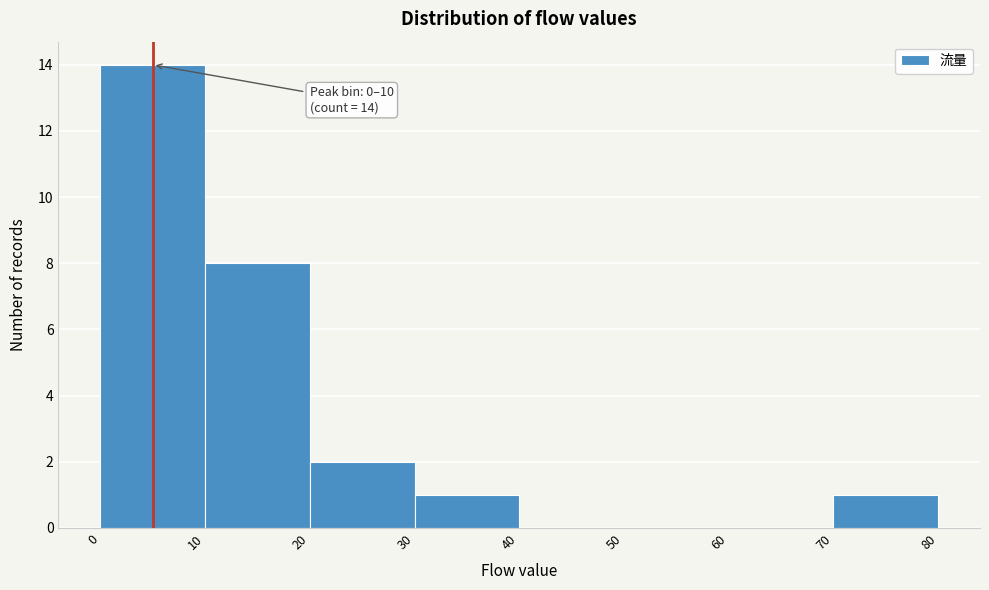

Which range on the x-axis has the tallest bar?

0 to 10